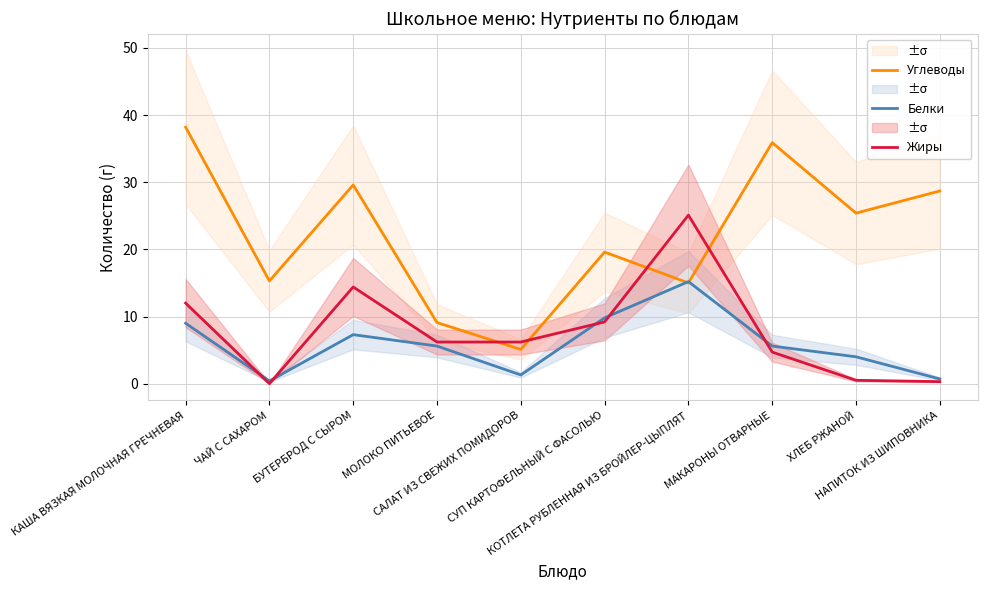

Which has a higher value, МОЛОКО ПИТЬЕВОЕ or ХЛЕБ РЖАНОЙ?

ХЛЕБ РЖАНОЙ